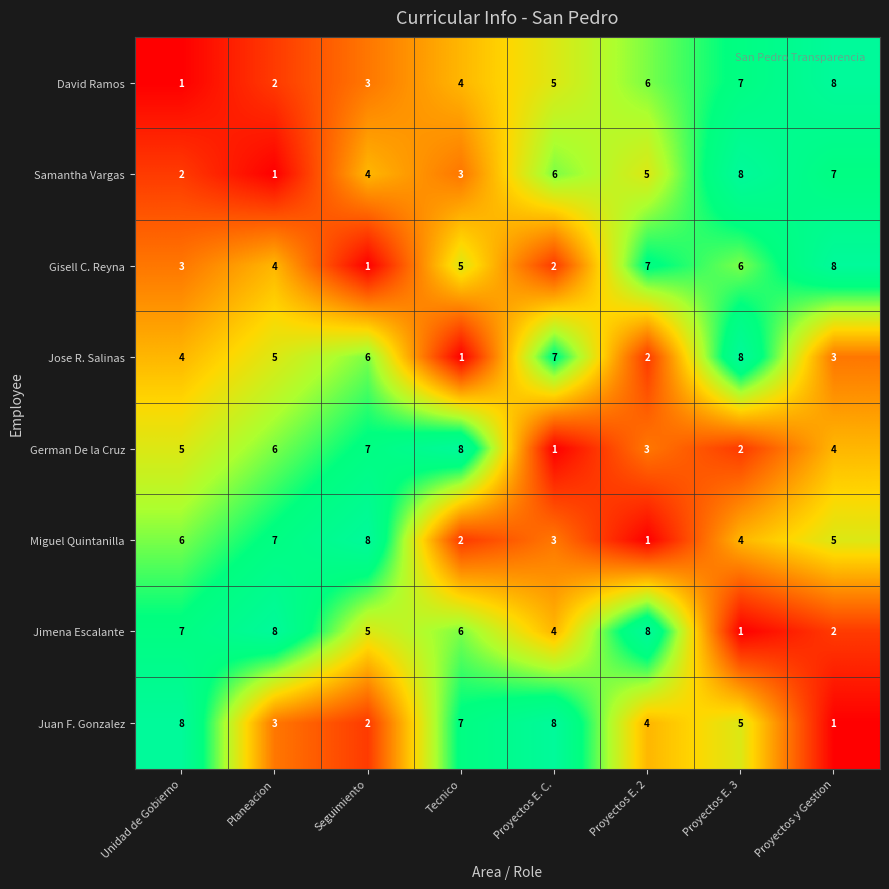

What is the spread (max minus min) of values at Tecnico?

7